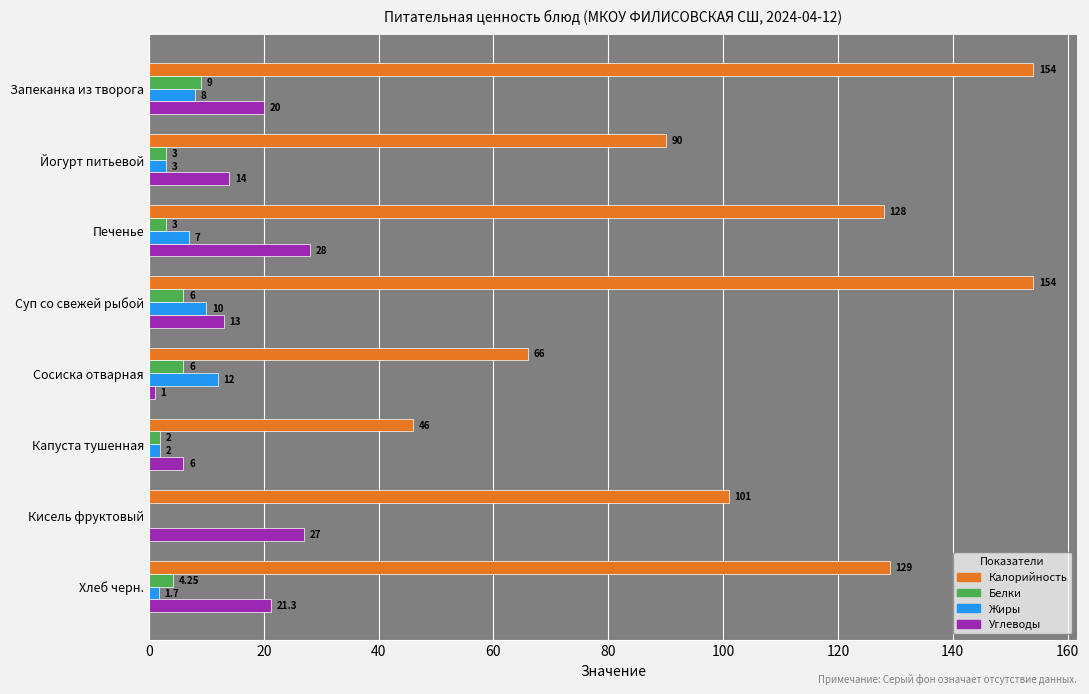

At which category is the sum across all series the highest?

Запеканка из творога